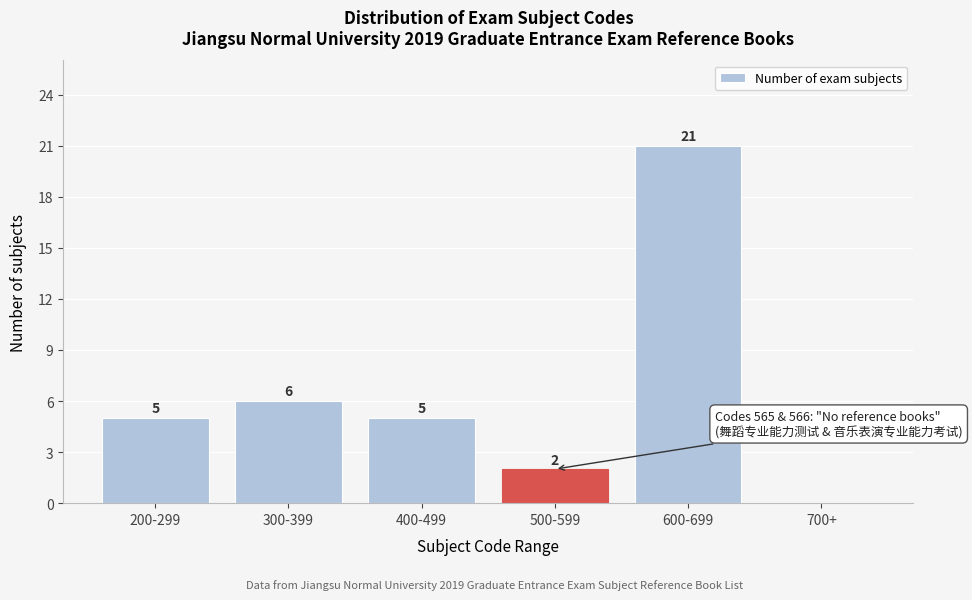

Reading left to right, transcribe all the data shown in this chart.

200-299=5	300-399=6	400-499=5	500-599=2	600-699=21	700+=0